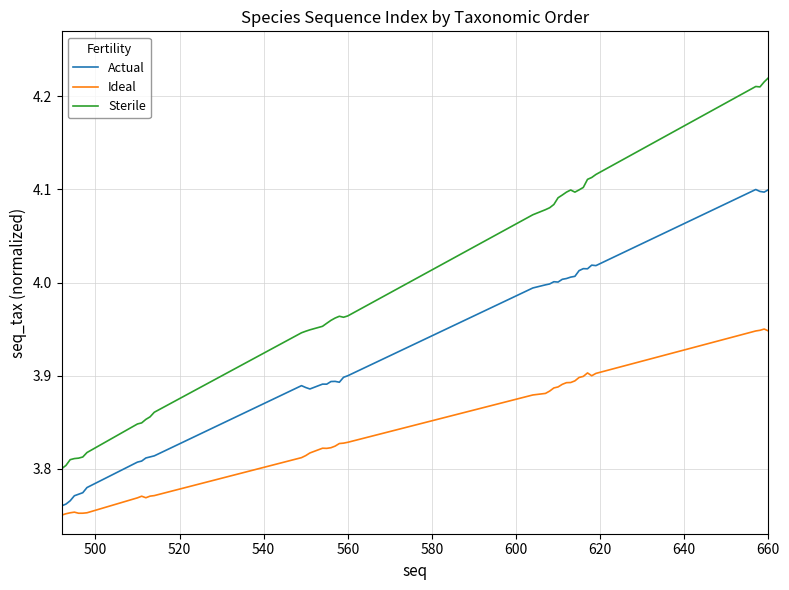

Which series has the largest range (max minus min)?

Sterile